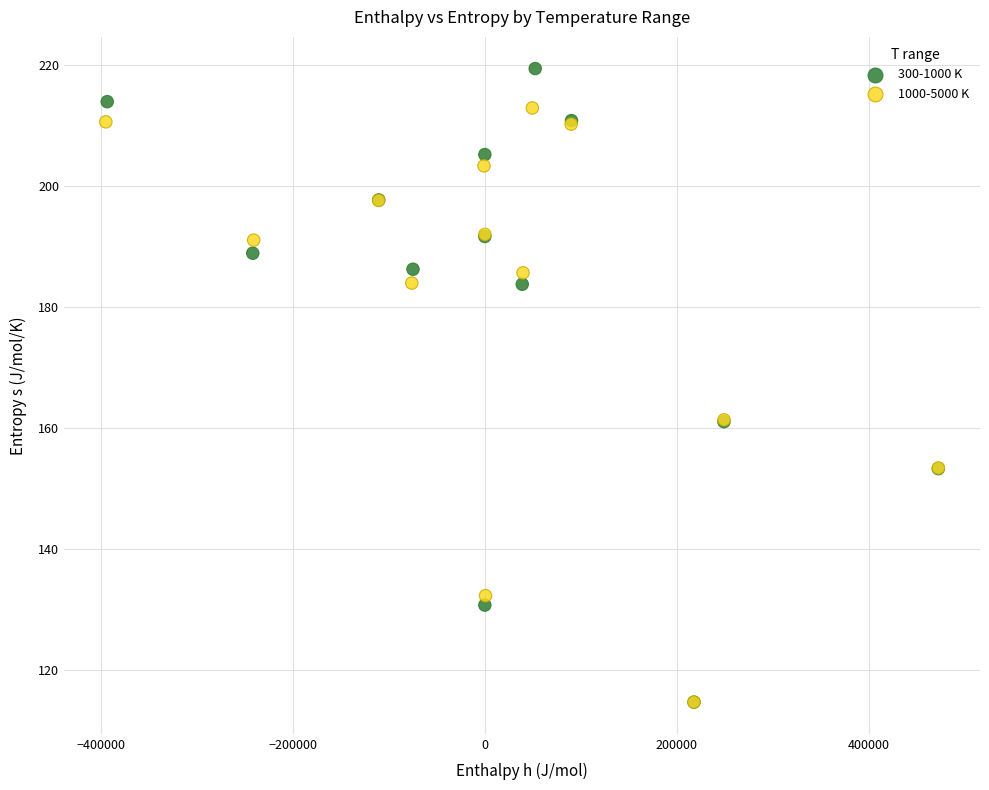

Which series has the widest spread of Y values?

300-1000 K